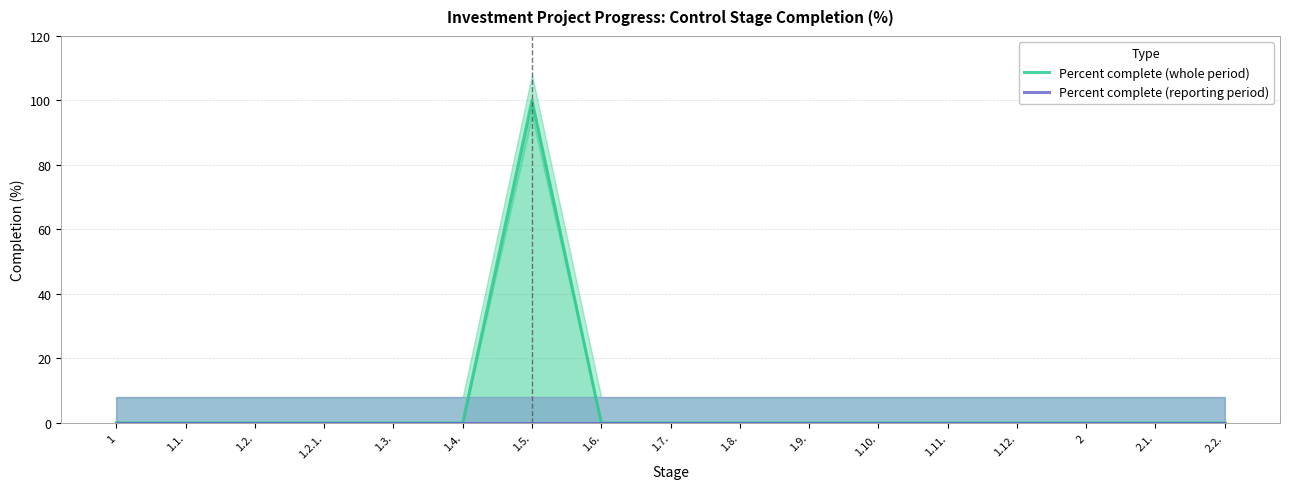

True or false: Percent complete (reporting period) has a value of 0 at 1.7..

True